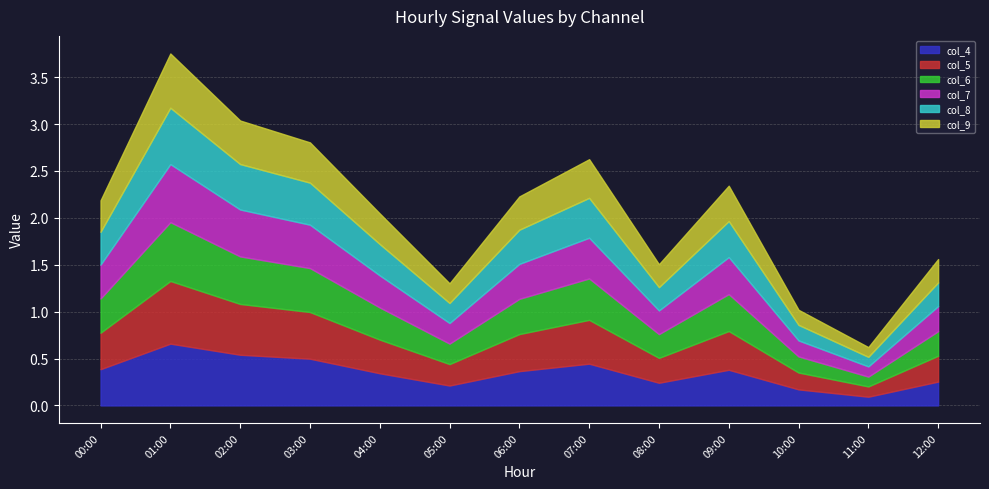

Is the value of col_7 at 00:00 greater than the value of col_4 at 09:00?

No